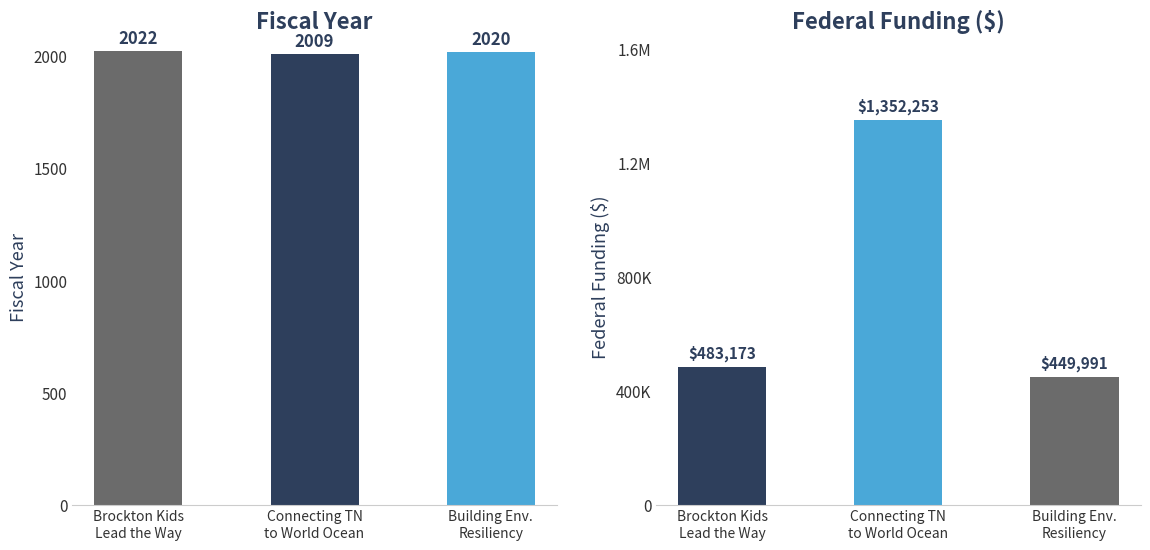

What is the label of the 2nd bar from the right?

Connecting TN
to World Ocean